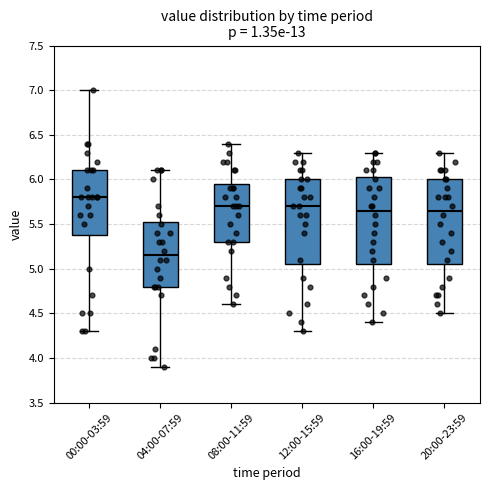

Reading left to right, read every box against the y-axis: the position of its median line, the range the box covers, and the ends of its whiskers. The values are not printed on the chart, so give them approximately, as read against the axis.

00:00-03:59: median 5.80, box 5.40 to 6.10, whiskers 4.30 to 7.00
04:00-07:59: median 5.15, box 4.80 to 5.55, whiskers 3.90 to 6.10
08:00-11:59: median 5.70, box 5.30 to 5.95, whiskers 4.60 to 6.40
12:00-15:59: median 5.70, box 5.05 to 6.00, whiskers 4.30 to 6.30
16:00-19:59: median 5.65, box 5.05 to 6.05, whiskers 4.40 to 6.30
20:00-23:59: median 5.65, box 5.05 to 6.00, whiskers 4.50 to 6.30